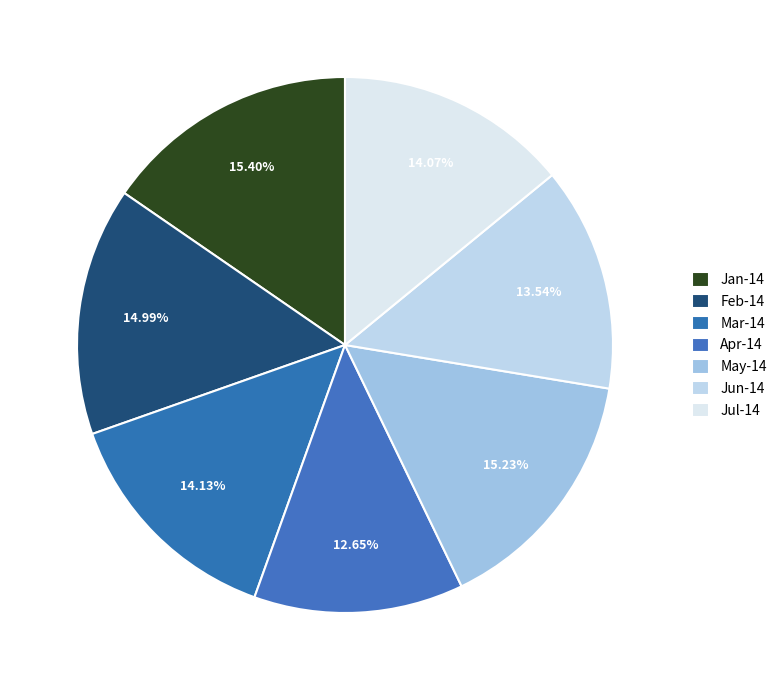

Count the number of slices in the pie.

7